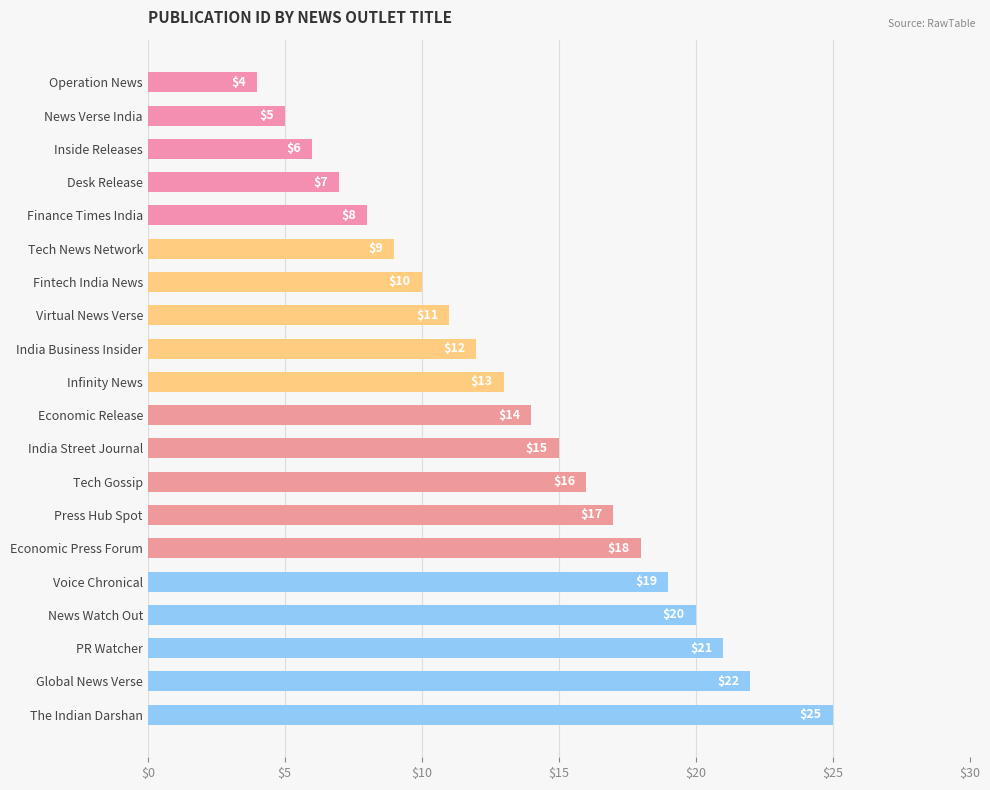

How many bars are there in total?

20